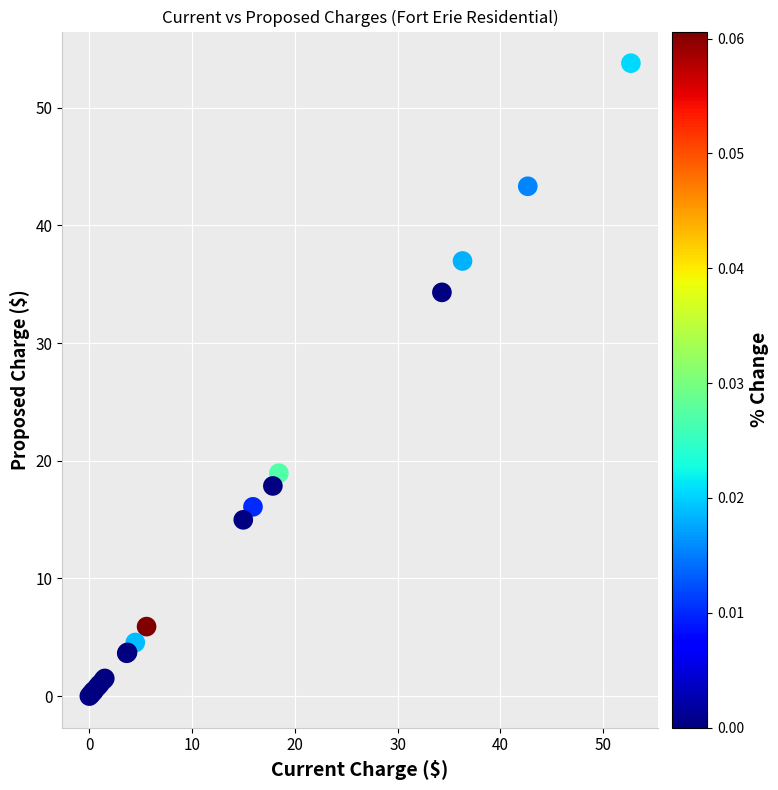

What Y value in the scatter plot is closest to 26?

18.9